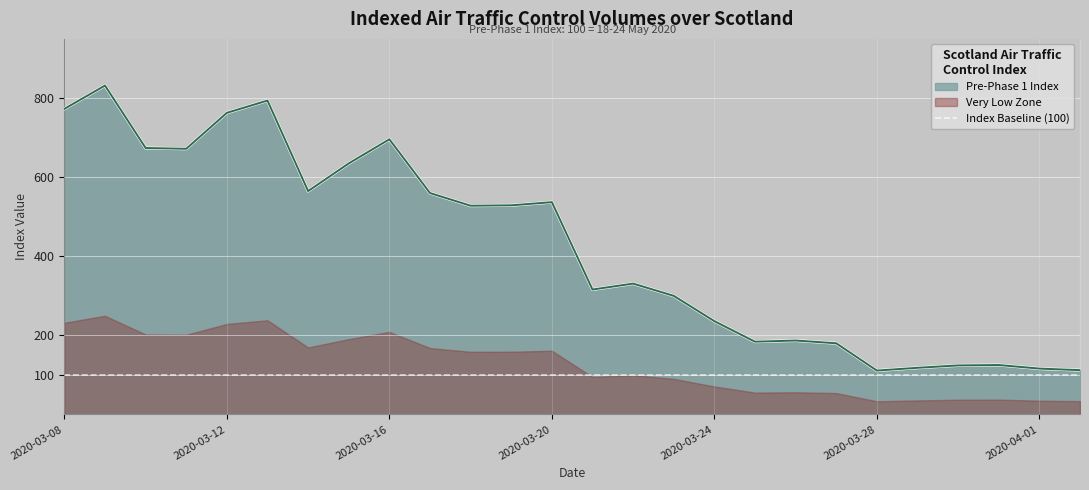

List the labels in order of value, smallest first.

2020-03-28, 2020-04-02, 2020-04-01, 2020-03-29, 2020-03-30, 2020-03-31, 2020-03-27, 2020-03-25, 2020-03-26, 2020-03-24, 2020-03-23, 2020-03-21, 2020-03-22, 2020-03-18, 2020-03-19, 2020-03-20, 2020-03-17, 2020-03-14, 2020-03-15, 2020-03-11, 2020-03-10, 2020-03-16, 2020-03-12, 2020-03-08, 2020-03-13, 2020-03-09